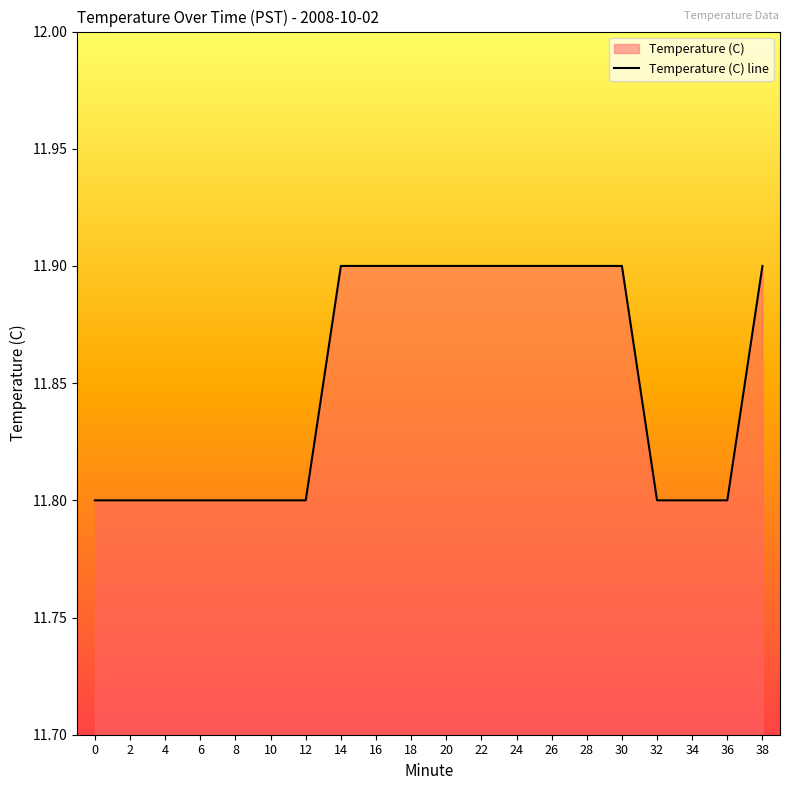

Approximately how many times larger is the value at 4 compared to 10?

1.0